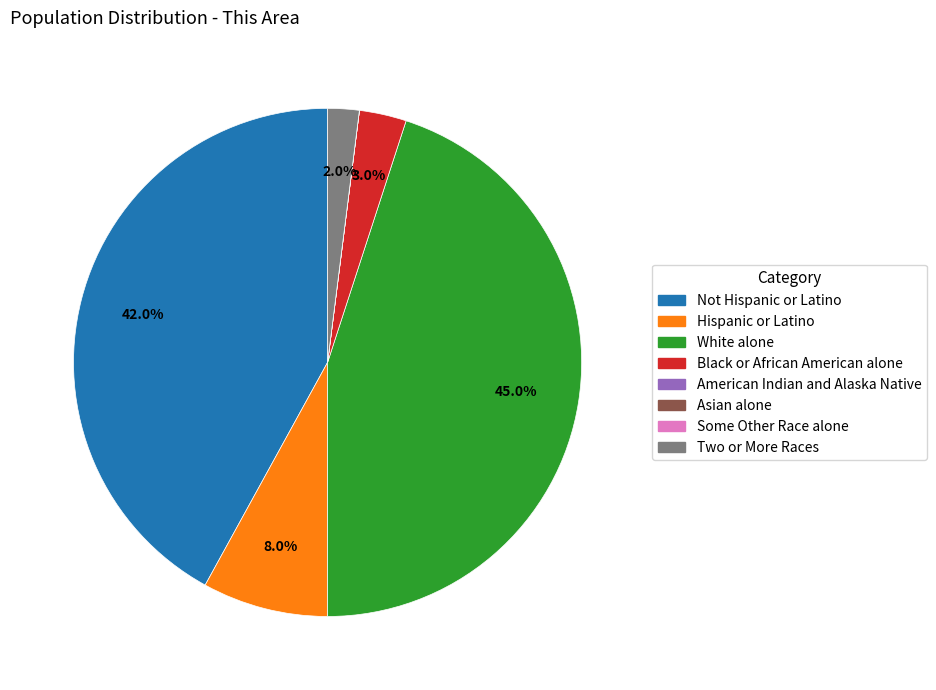

Which category has the biggest portion of the pie?

White alone